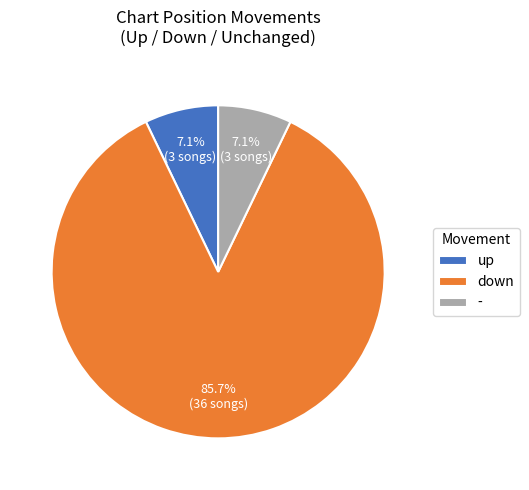

To the nearest percent, what is the average slice percentage?

33%